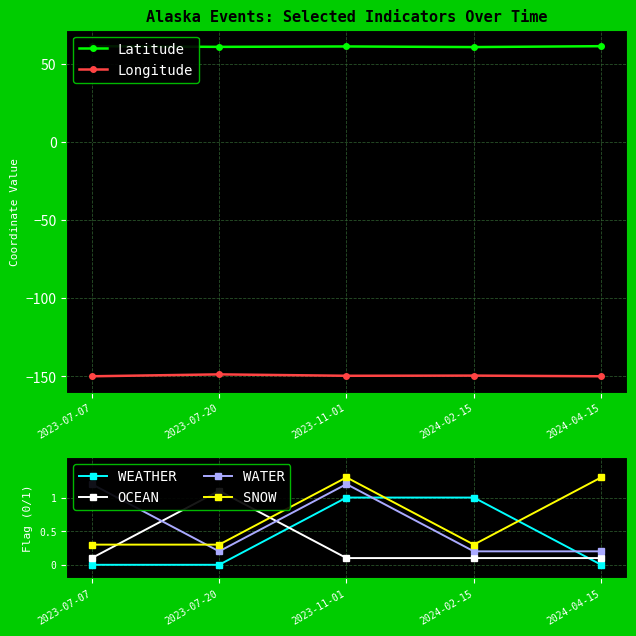

What is the difference between the maximum and minimum values in the OCEAN series?

1.0